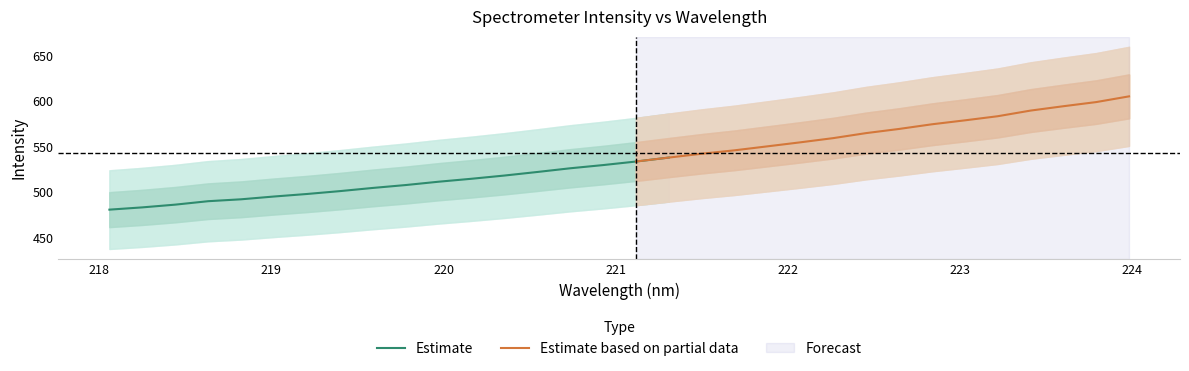

Reading left to right, transcribe all the data shown in this chart.

x: 0=218.1	1=218.3	2=218.4	3=218.6	4=218.8	5=219.0	6=219.2	7=219.4	8=219.6	9=219.8	10=220.0	11=220.2	12=220.4	13=220.5	14=220.7	15=220.9	16=221.1	17=221.3	18=221.5	19=221.7	20=221.9	21=222.1	22=222.3	23=222.5	24=222.6	25=222.8	26=223.0	27=223.2	28=223.4	29=223.6	30=223.8	31=224.0
y: 0=480.5	1=483.0	2=486.0	3=489.8	4=491.9	5=495.0	6=497.8	7=500.9	8=504.4	9=507.6	10=511.3	11=514.5	12=518.0	13=522.0	14=526.0	15=529.5	16=533.5	17=537.8	18=542.0	19=545.8	20=550.2	21=554.6	22=559.2	23=564.7	24=569.3	25=574.4	26=578.7	27=583.2	28=589.5	29=594.3	30=598.8	31=605.1